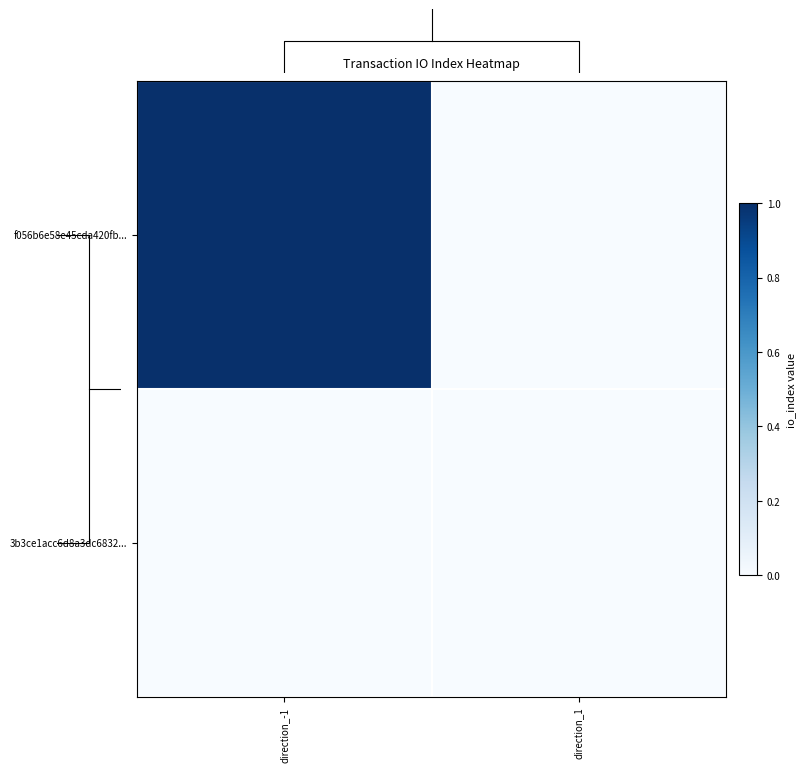

At how many categories does at least one series exceed 0?

1